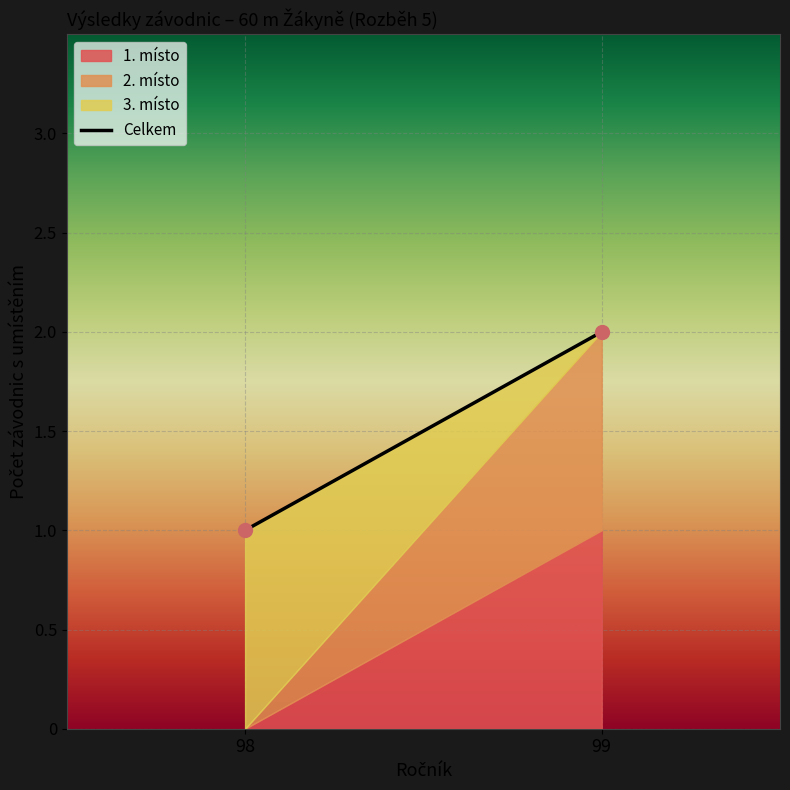

Rank the categories by value from highest to lowest.

99, 98